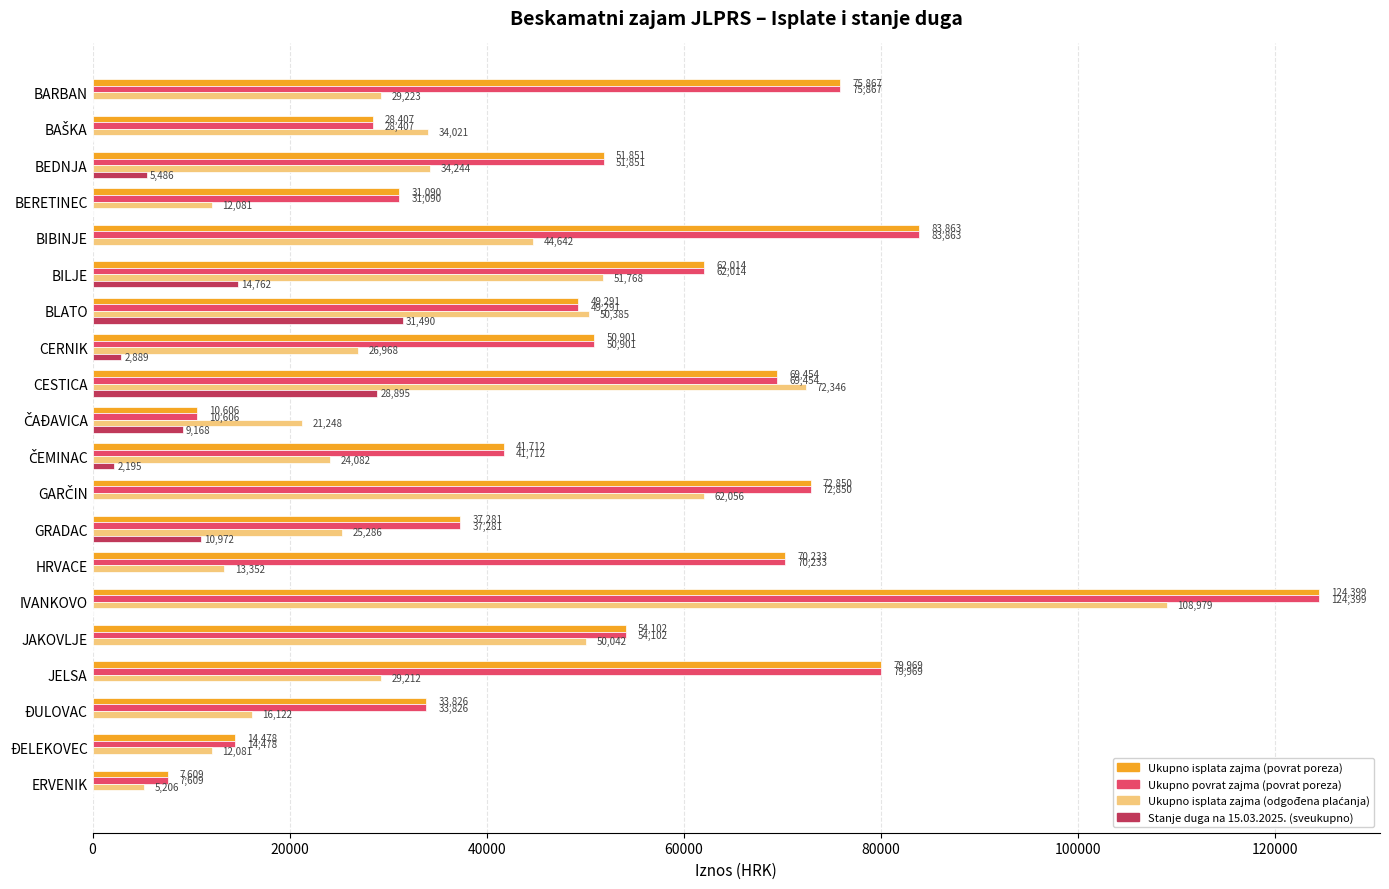

What is the greatest value displayed?

124398.6